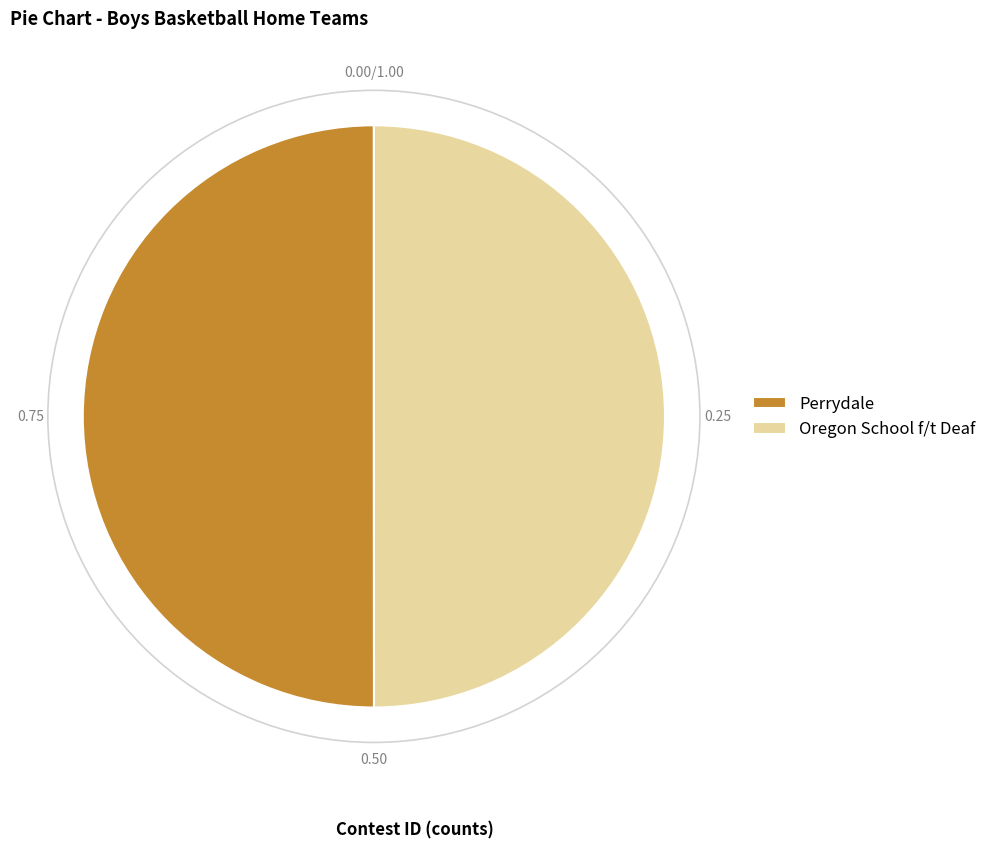

Approximately how many times larger is the value at Perrydale compared to Oregon School f/t Deaf?

1.0